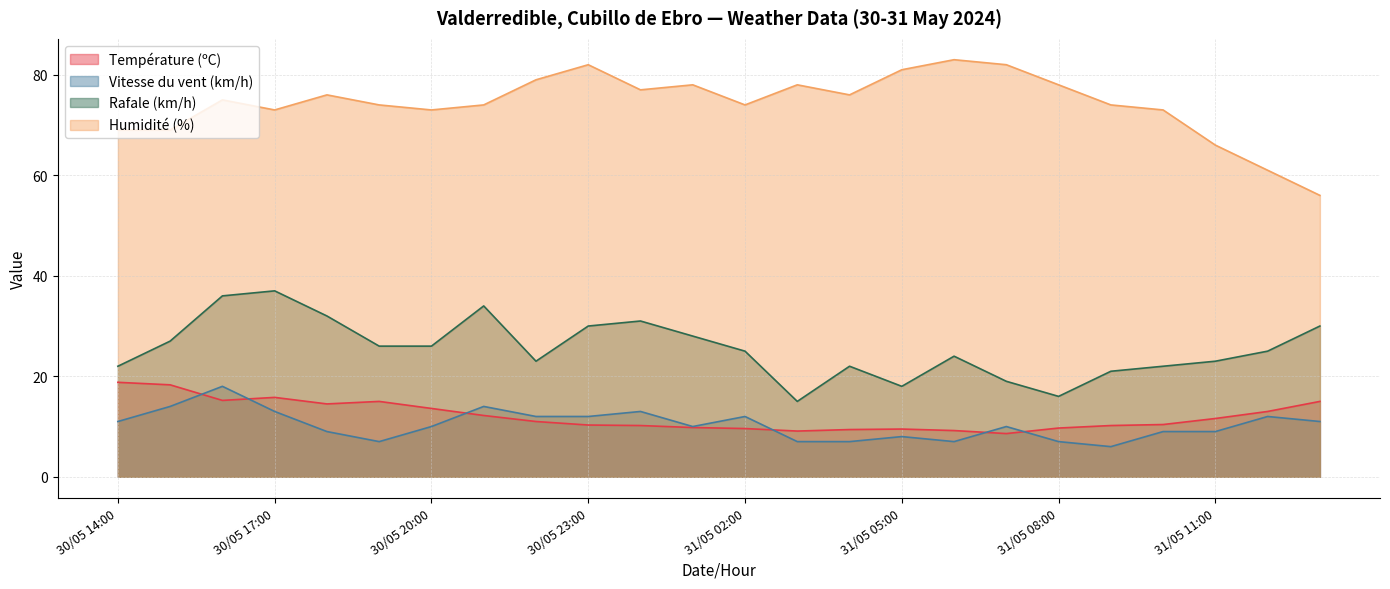

How many series are shown in this chart?

4